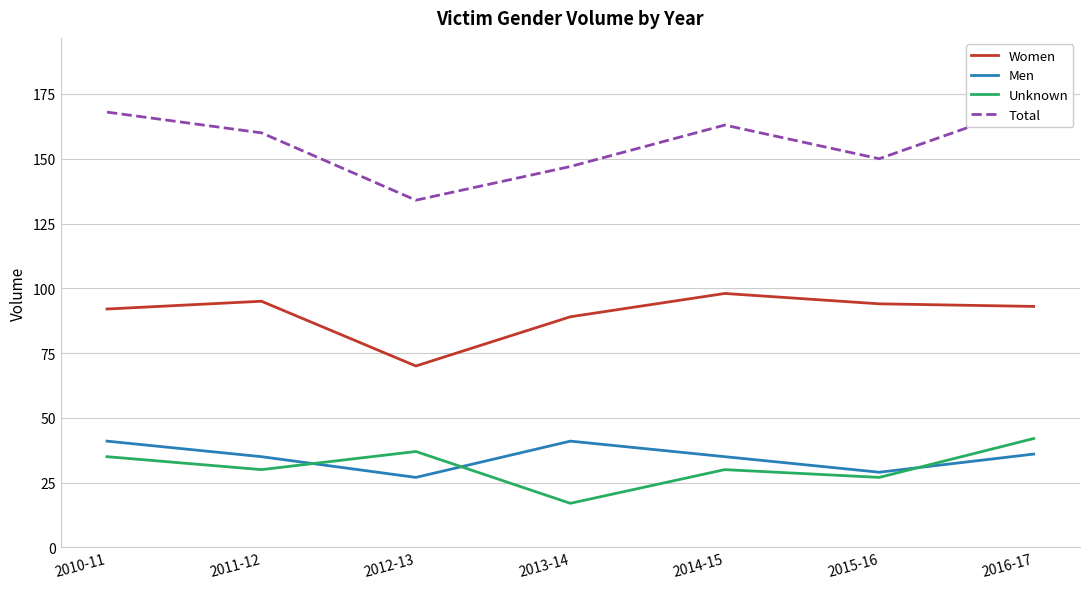

What is the sum of the Women values at 2013-14 and 2016-17?

182